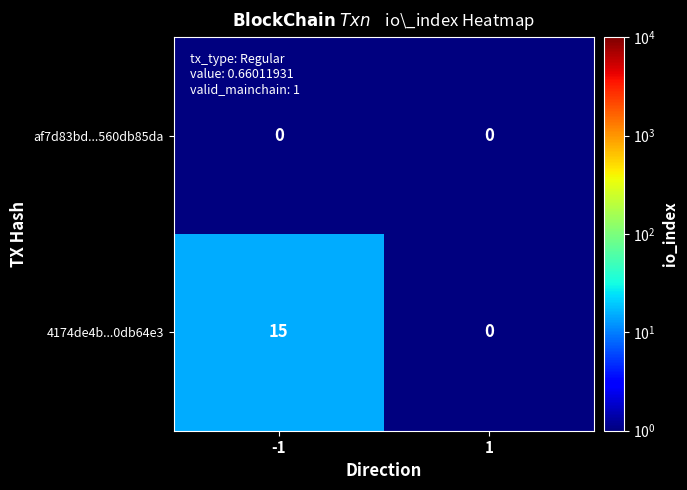

What is the greatest value displayed?

15